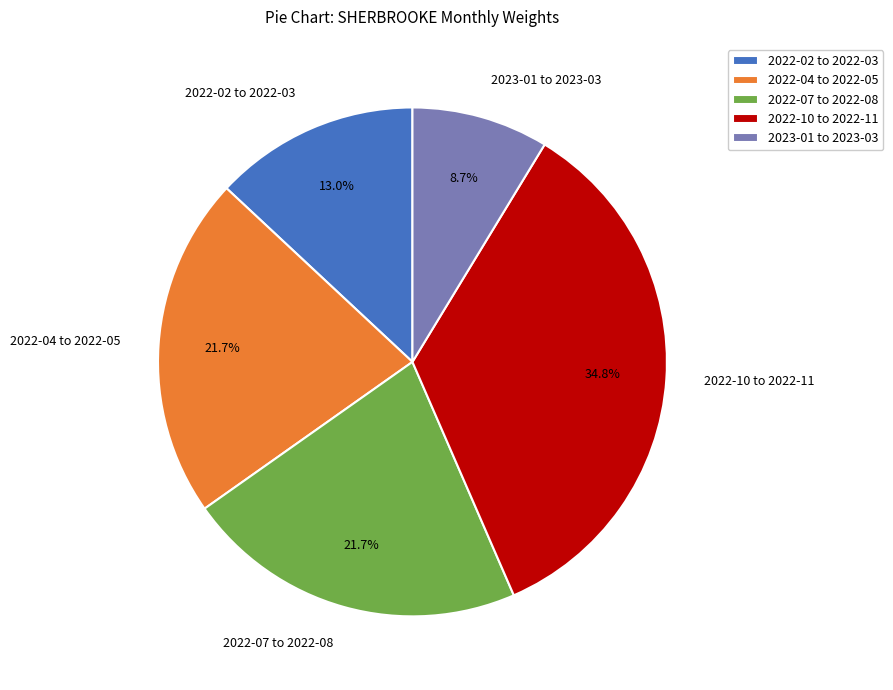

Approximately how many times larger is the value at 2022-04 to 2022-05 compared to 2022-07 to 2022-08?

1.0